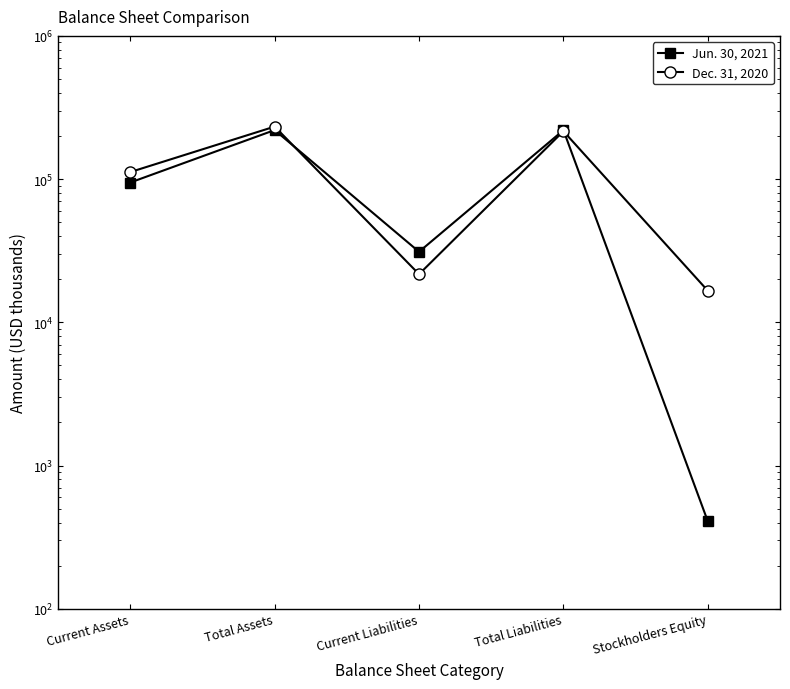

Does the chart have visible grid lines?

No